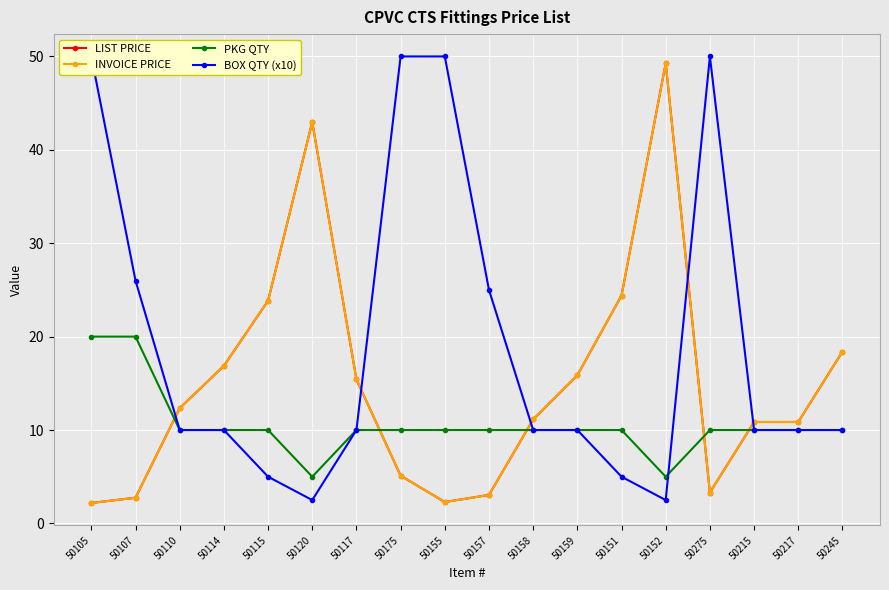

Which series has the widest spread of values?

BOX QTY (x10)